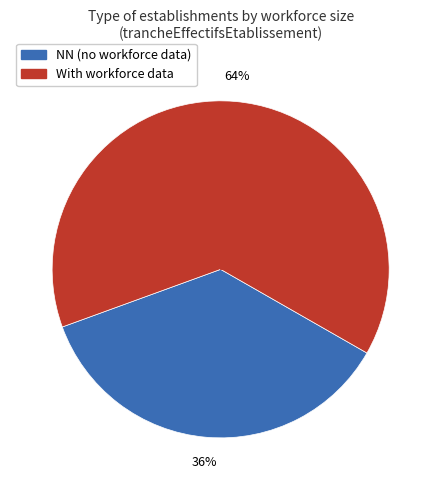

Does any single category account for the majority?

Yes